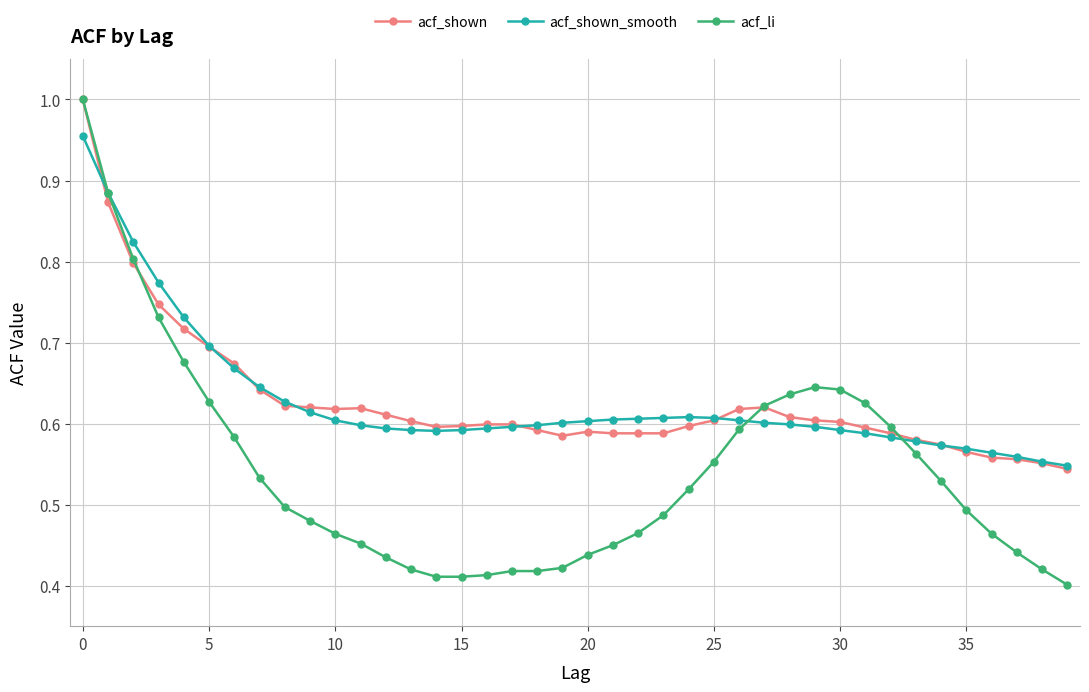

Count the acf_li values in the range 0 to 1.

40